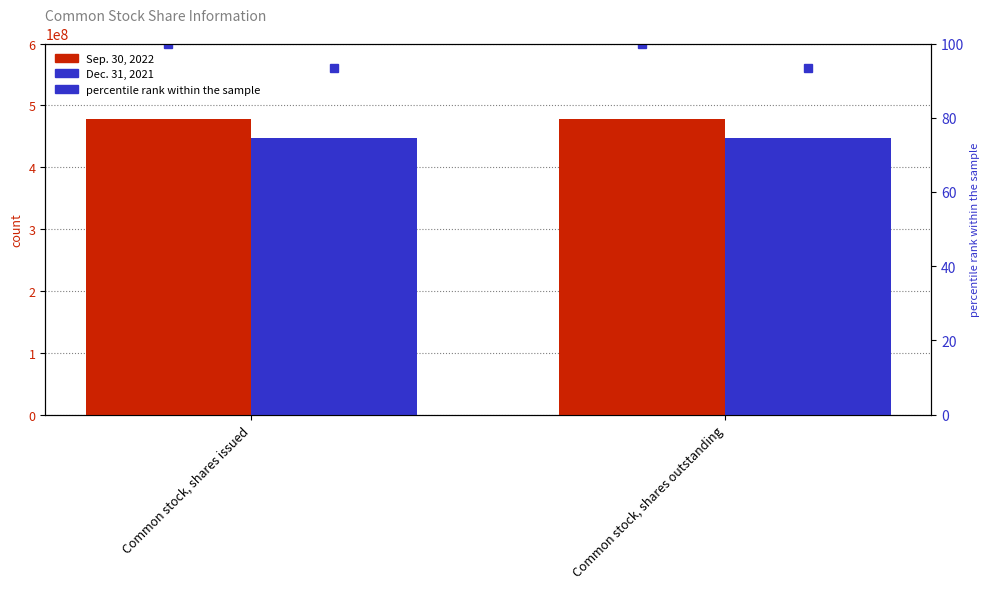

Which series has the widest spread of values?

Sep. 30, 2022